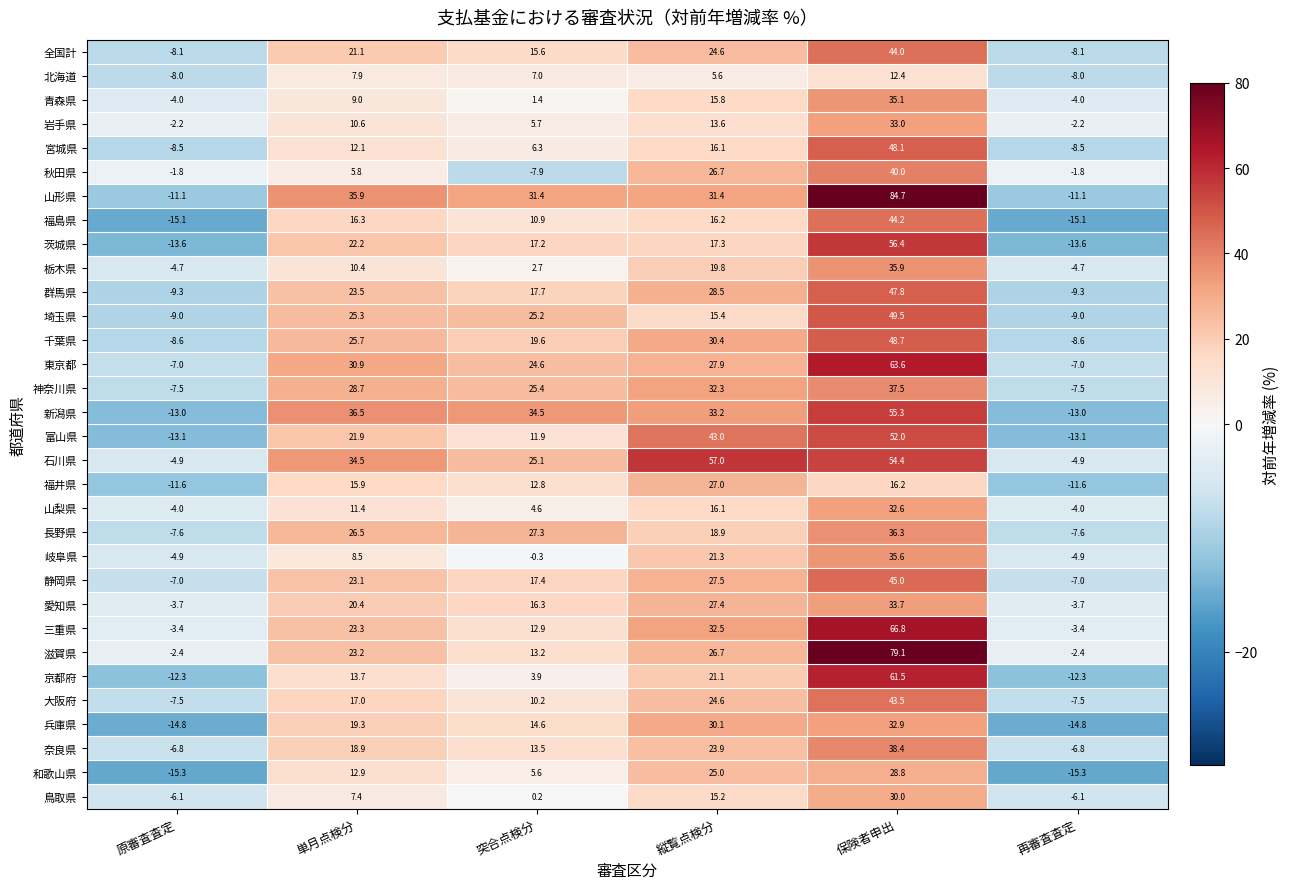

At which label does 岩手県 first exceed 10?

単月点検分